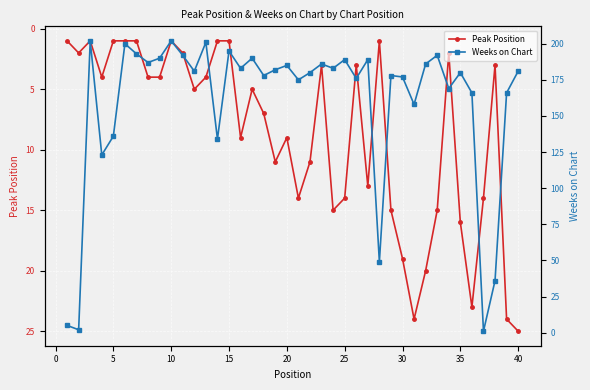

What is the sum of all Weeks on Chart values?

6378